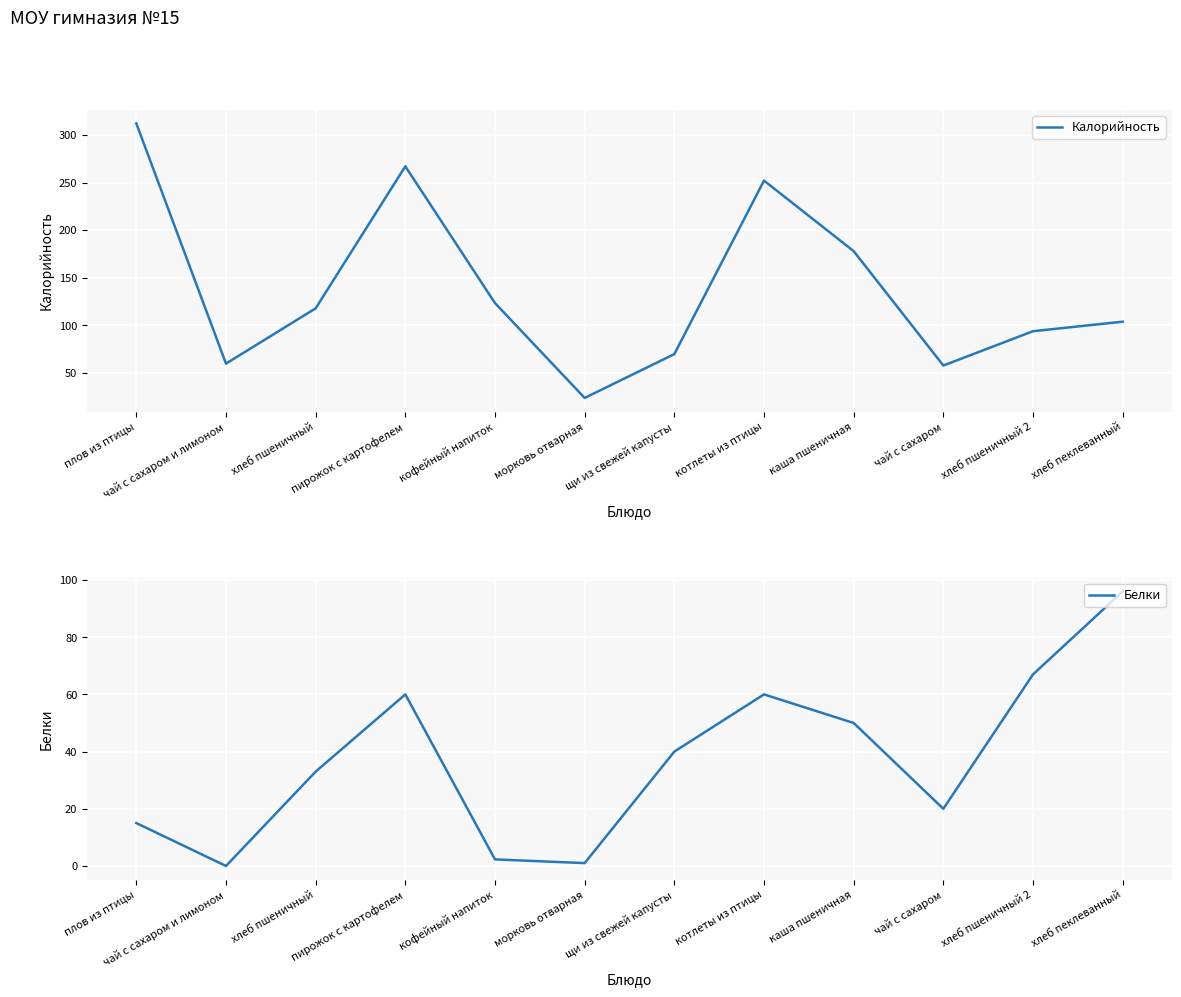

Reading left to right, what are all the values shown in this chart?

Калорийность: плов из птицы=312.0	чай с сахаром и лимоном=60.0	хлеб пшеничный=118.0	пирожок с картофелем=267.0	кофейный напиток=123.5	морковь отварная=24.0	щи из свежей капусты=70.0	котлеты из птицы=252.0	каша пшеничная=178.0	чай с сахаром=58.0	хлеб пшеничный 2=94.0	хлеб пеклеванный=104.0
Белки: плов из птицы=15.0	чай с сахаром и лимоном=0.0	хлеб пшеничный=33.0	пирожок с картофелем=60.0	кофейный напиток=2.3	морковь отварная=1.0	щи из свежей капусты=40.0	котлеты из птицы=60.0	каша пшеничная=50.0	чай с сахаром=20.0	хлеб пшеничный 2=67.0	хлеб пеклеванный=96.0